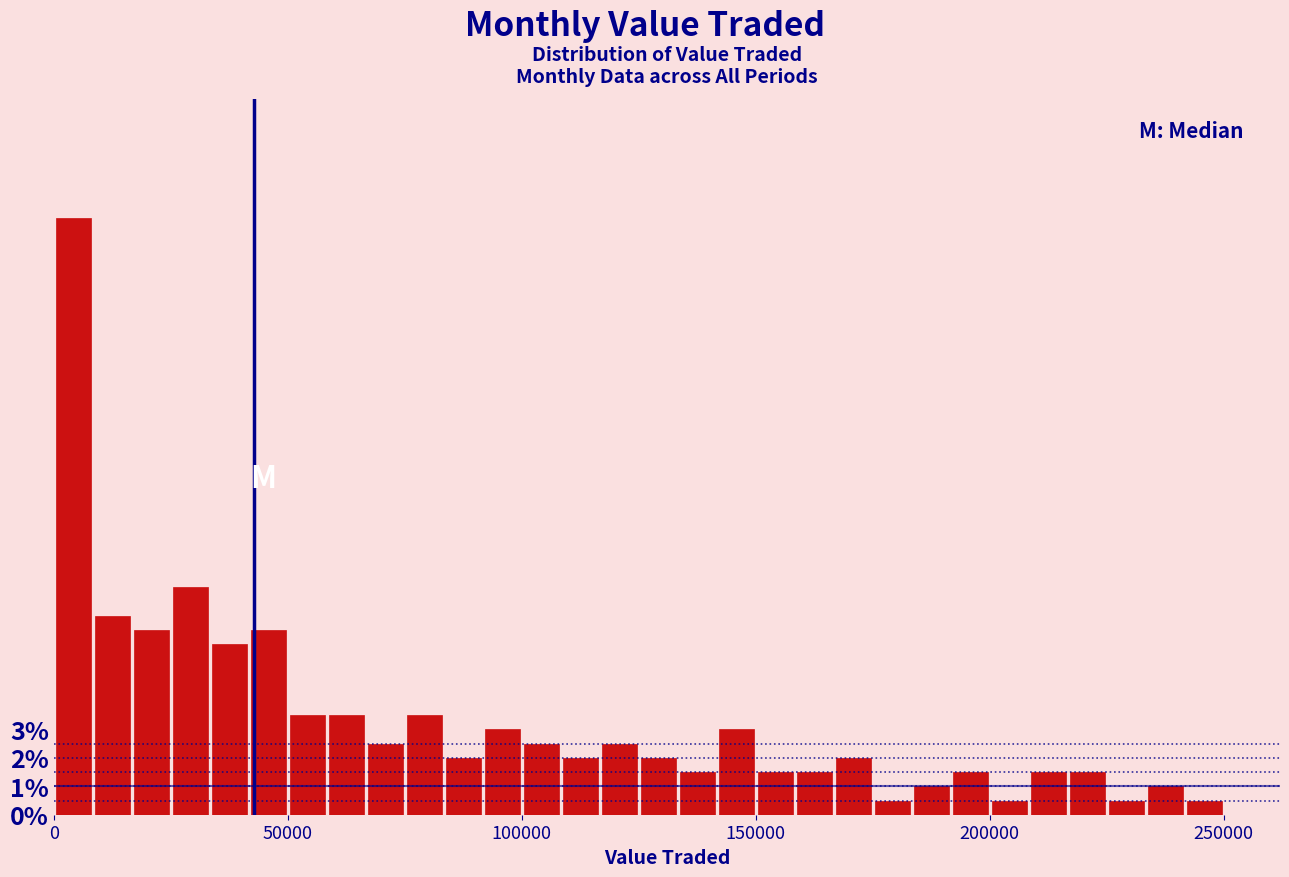

Read against the x-axis, roughly where is the centre of the tallest bar?

5000